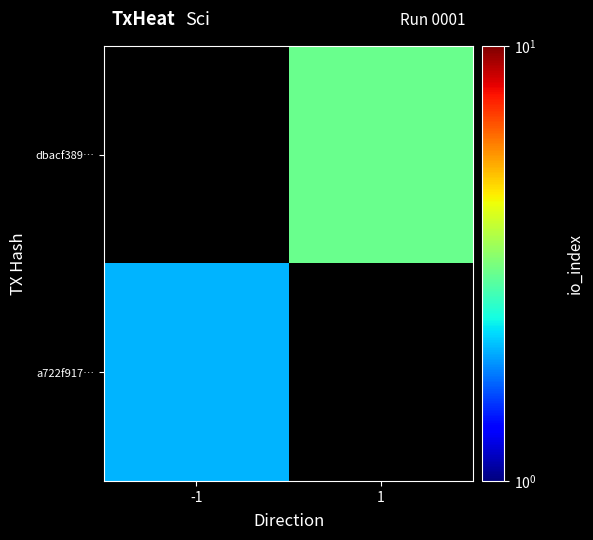

What is the maximum value for a722f917…?

2.0